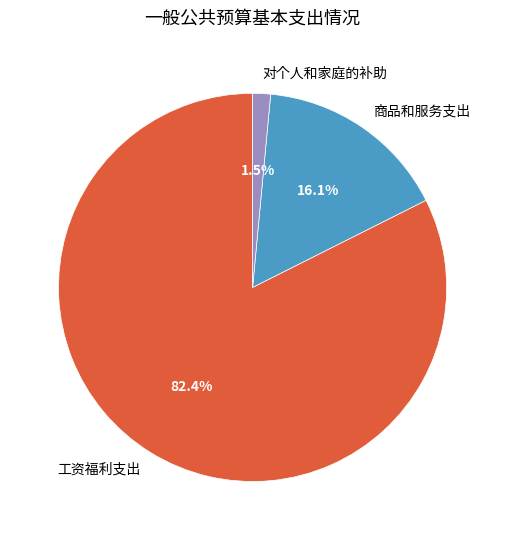

What percentage is NOT represented by 工资福利支出?

17.6%